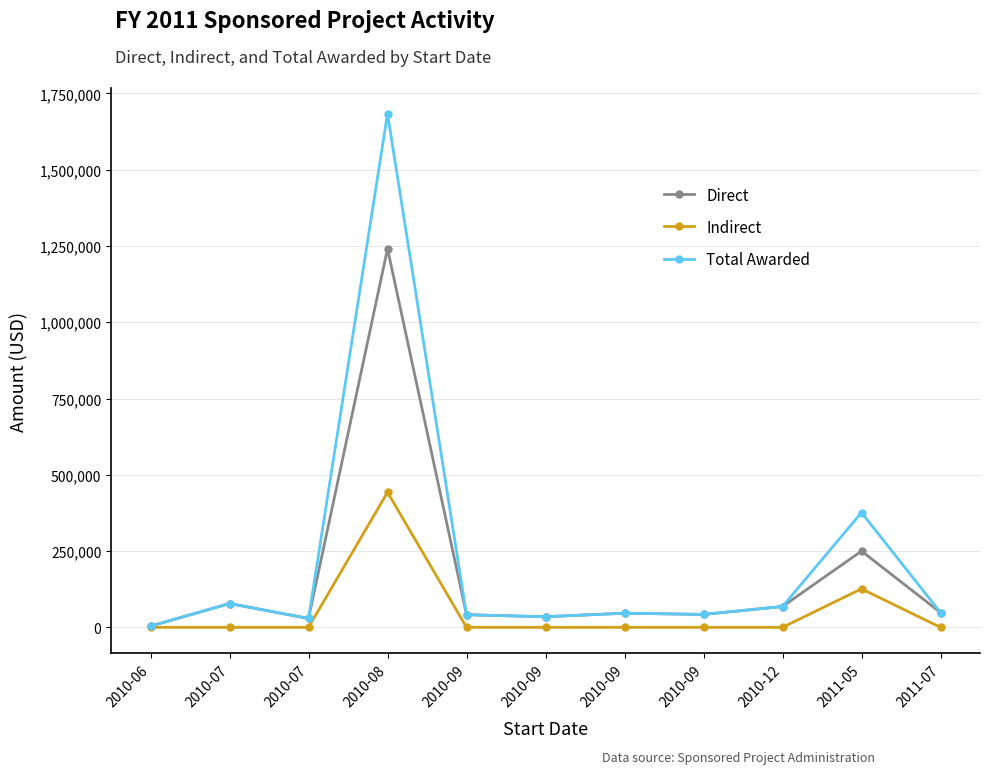

True or false: Indirect and Total Awarded intersect in this chart.

False